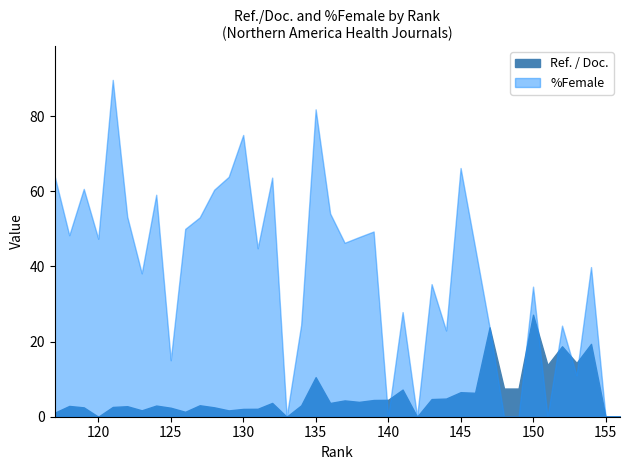

Which series has the largest range (max minus min)?

%Female